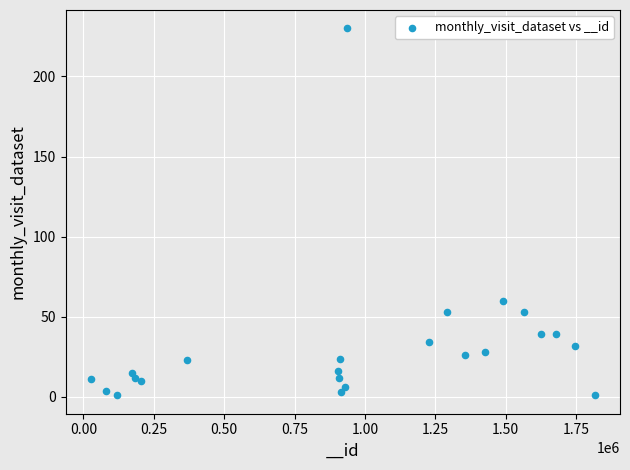

What is the range of Y values (max minus min)?

229